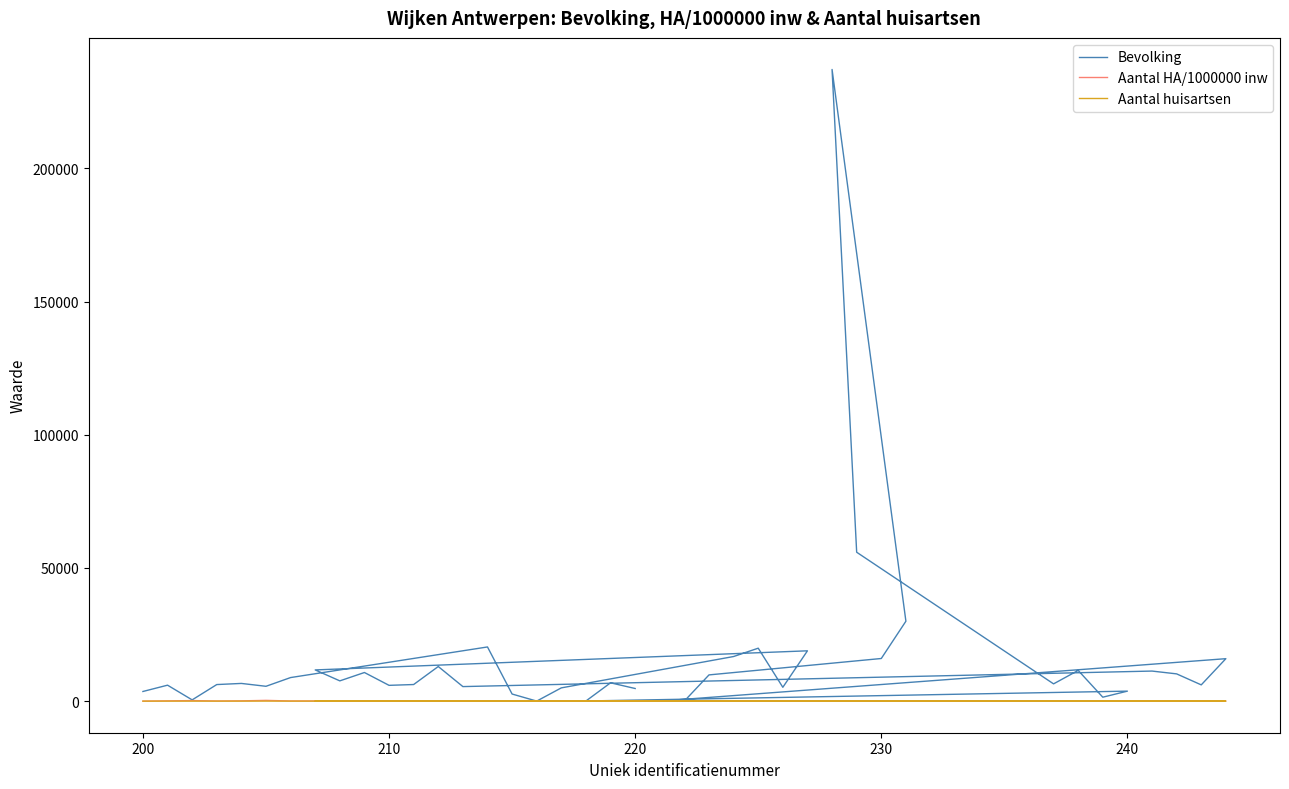

True or false: Bevolking has more than 2 interior local peaks.

True